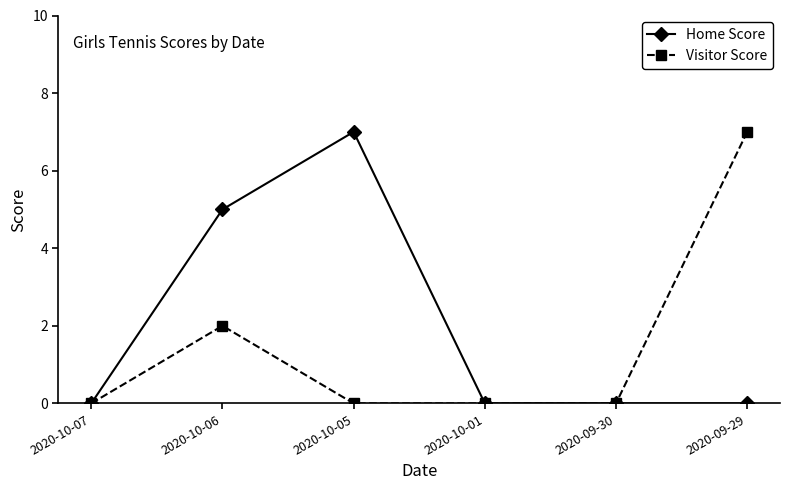

At which label is Visitor Score closest to 3?

2020-10-06